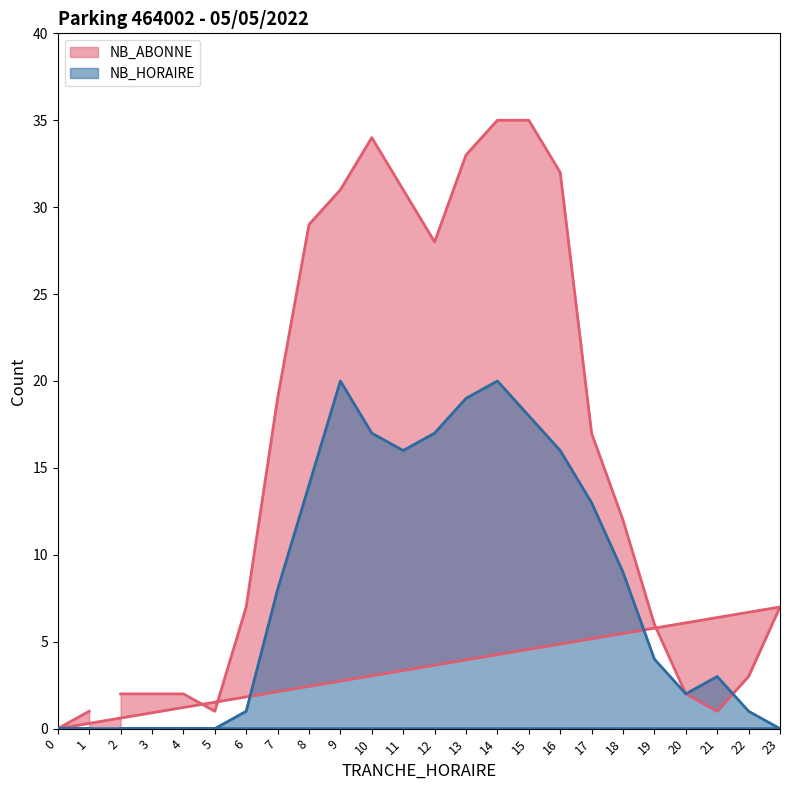

Which has a higher value, 10 or 22?

10